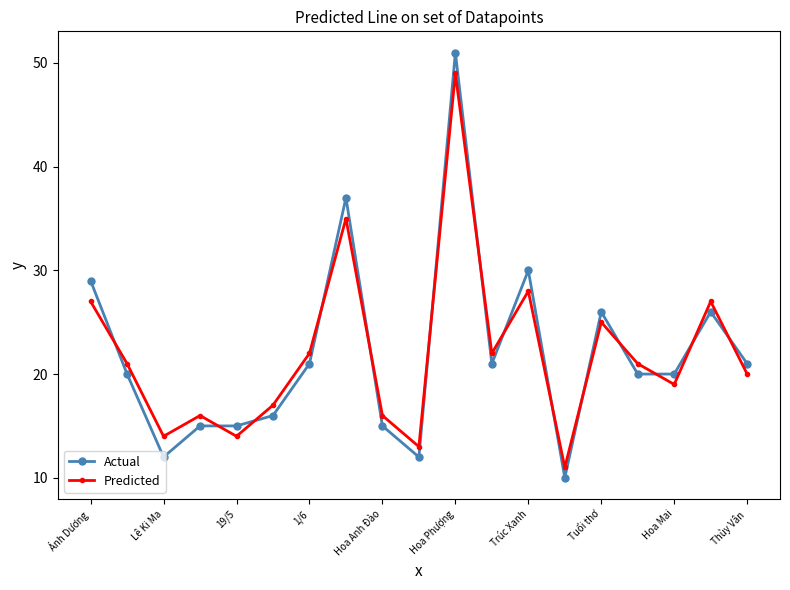

True or false: Actual has more than 2 interior local peaks.

True